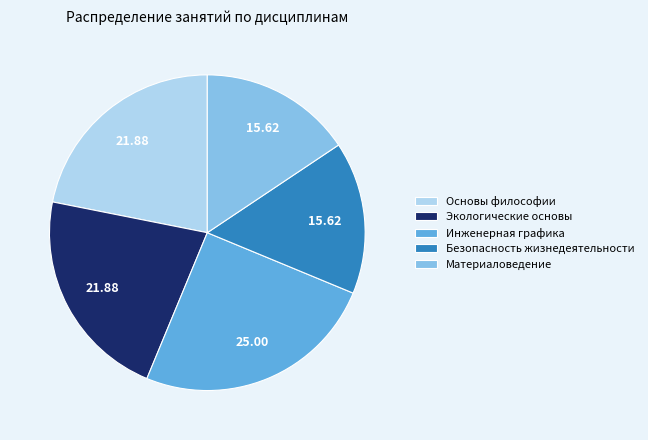

Which slice is the largest?

Инженерная графика